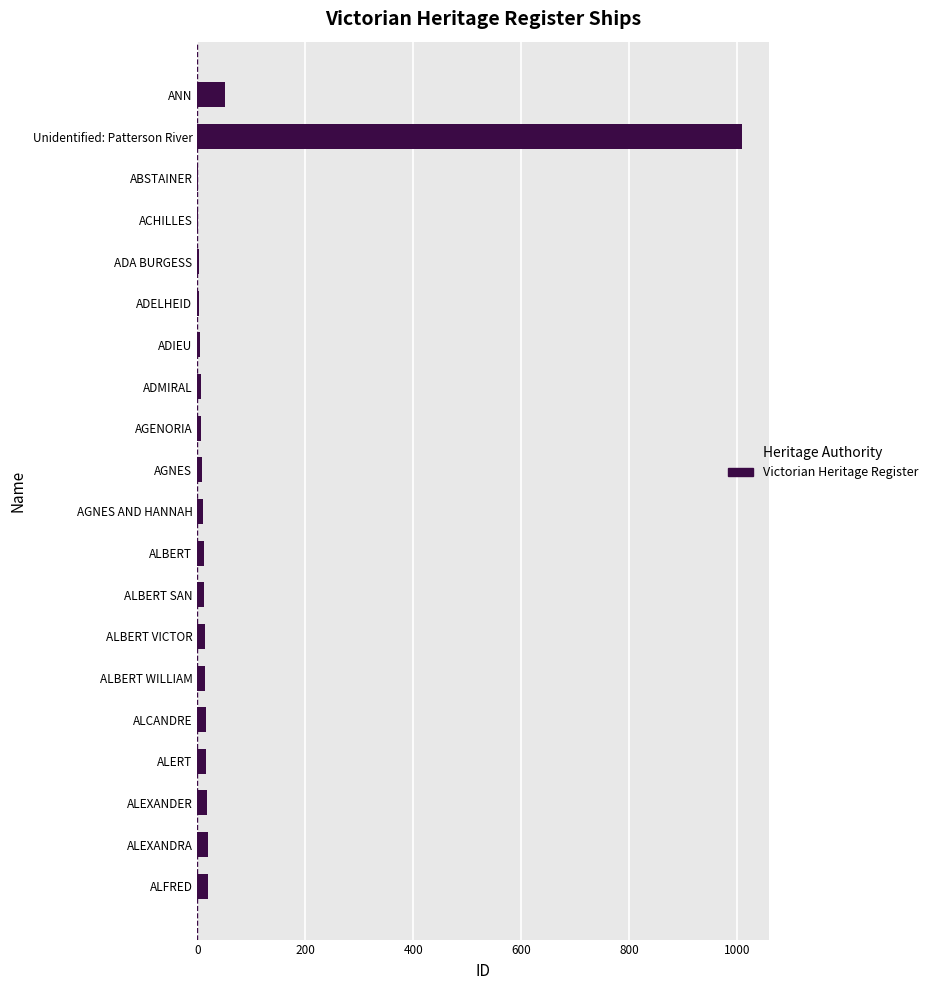

Does the chart contain any negative values?

No